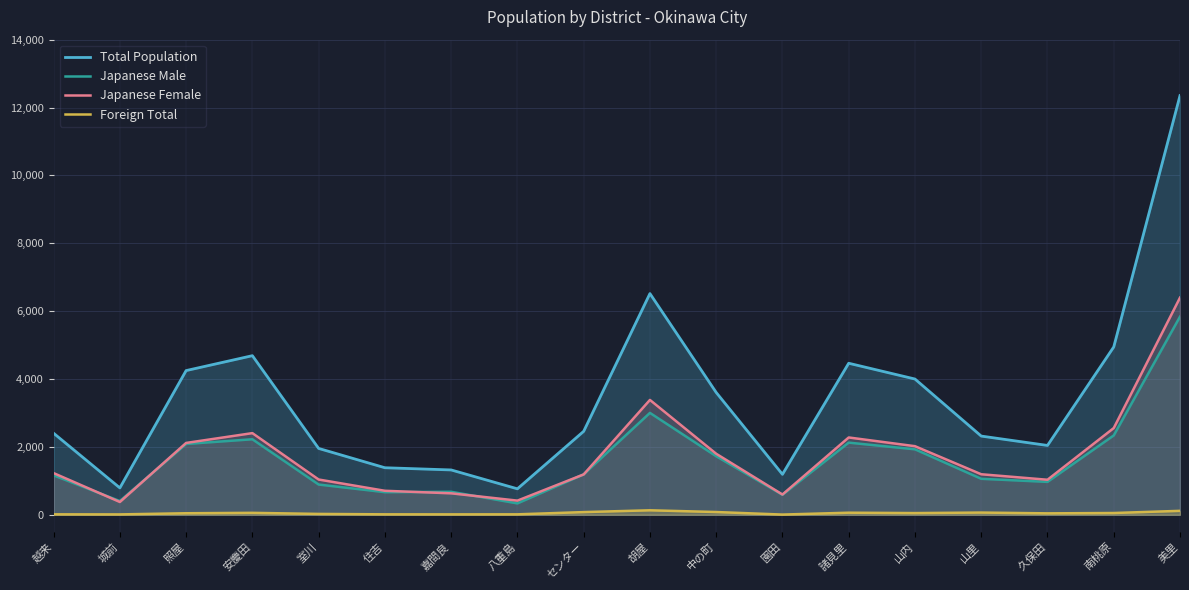

True or false: Japanese Male and Total Population intersect in this chart.

False